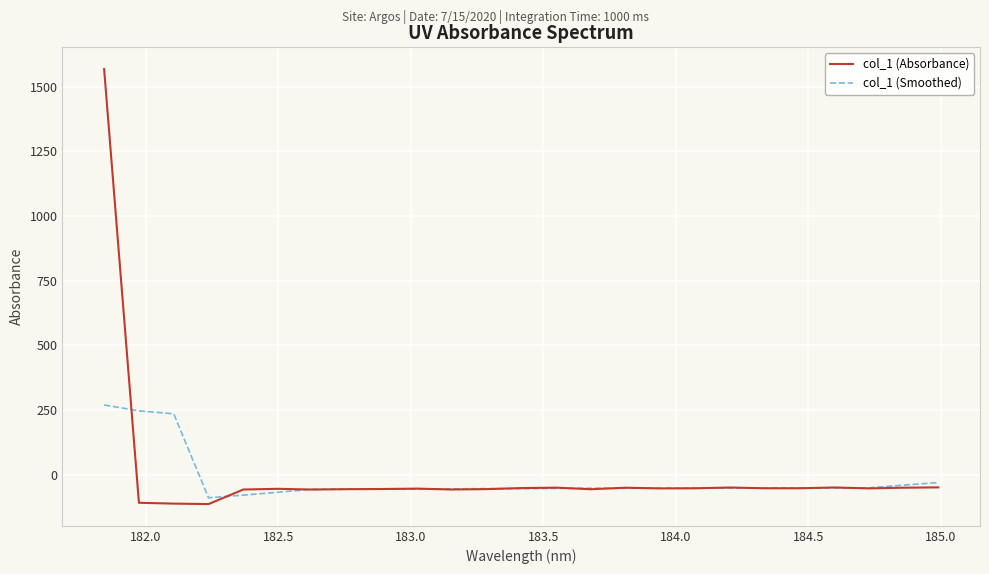

What is the maximum value shown in the chart?

1567.8